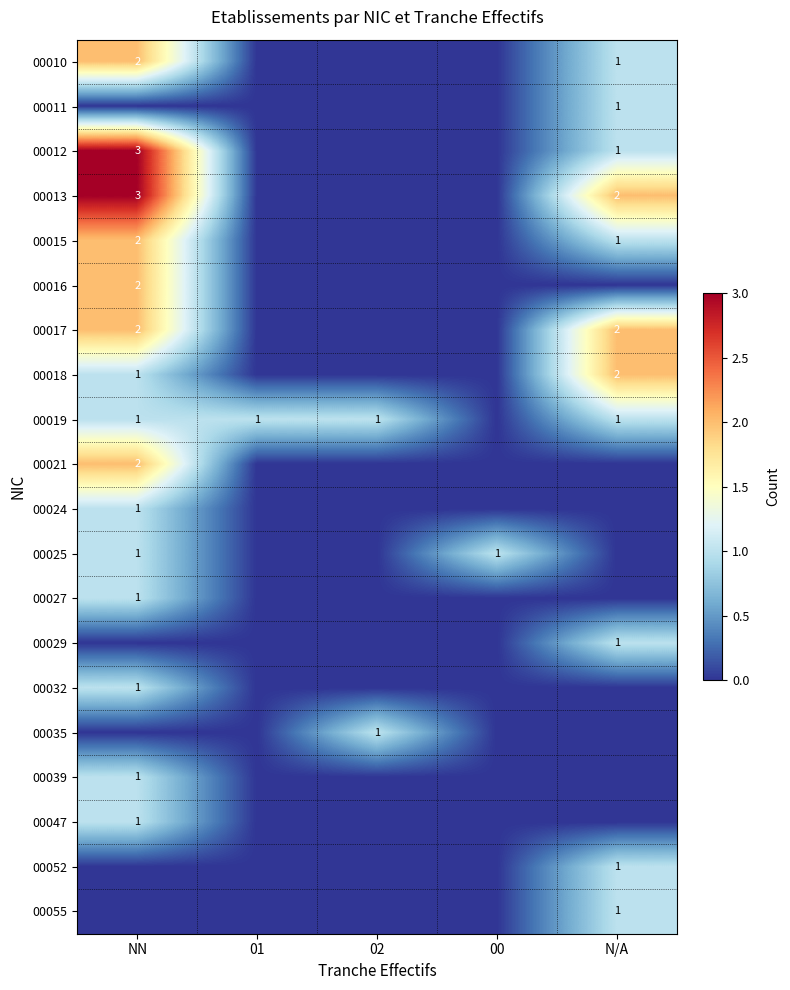

The 00055 series shows 1 at N/A. True or false?

True